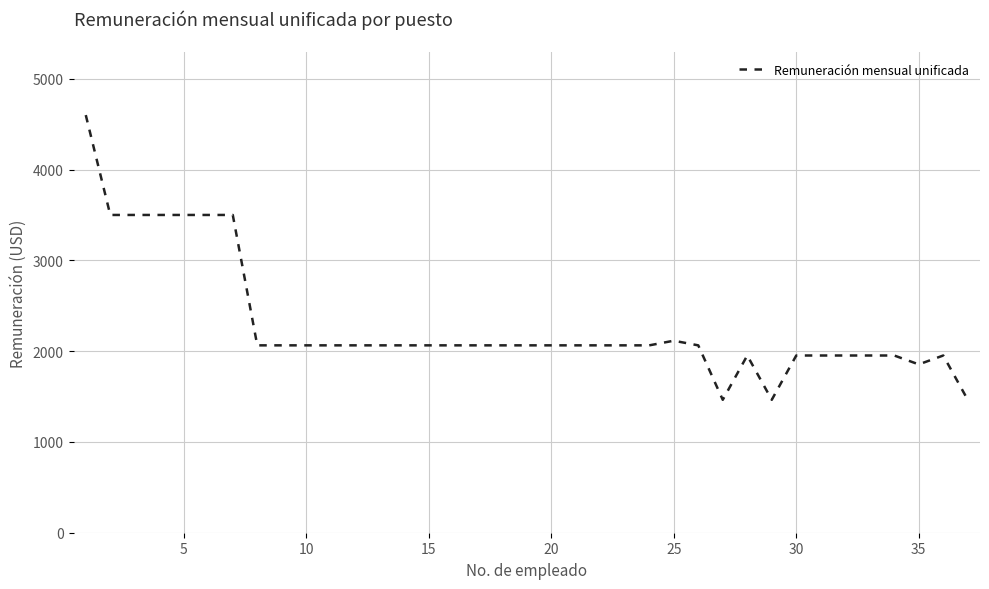

What is the greatest value displayed?

4600.0